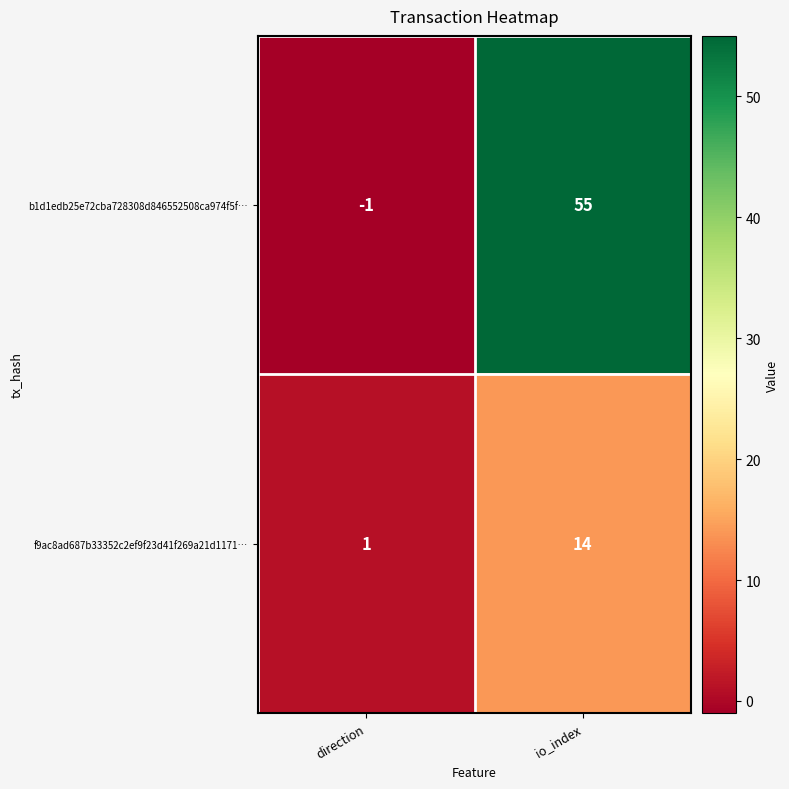

What is the sum of all f9ac8ad687b33352c2ef9f23d41f269a21d1171… values?

15